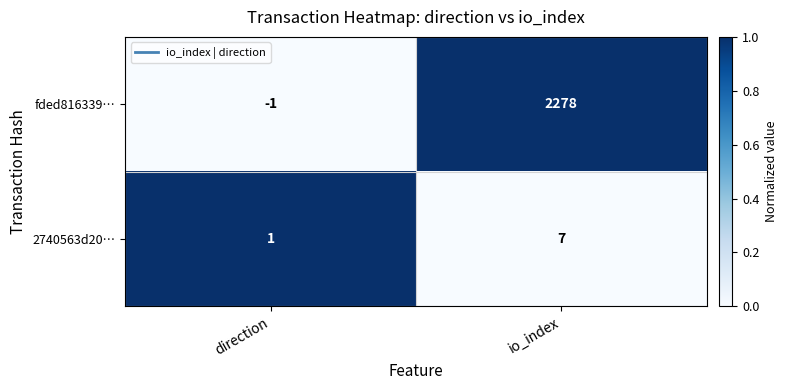

Between direction and io_index, which series saw the biggest shift?

fded816339…